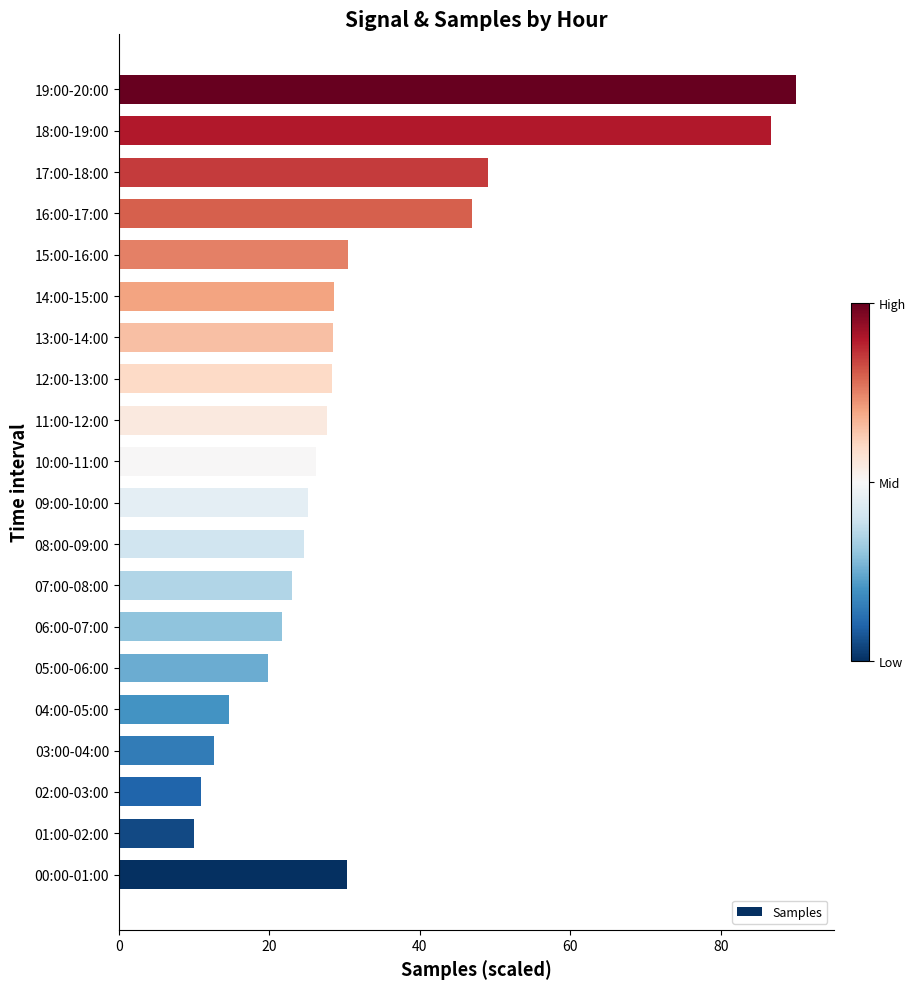

What is the smallest value displayed?

10.0